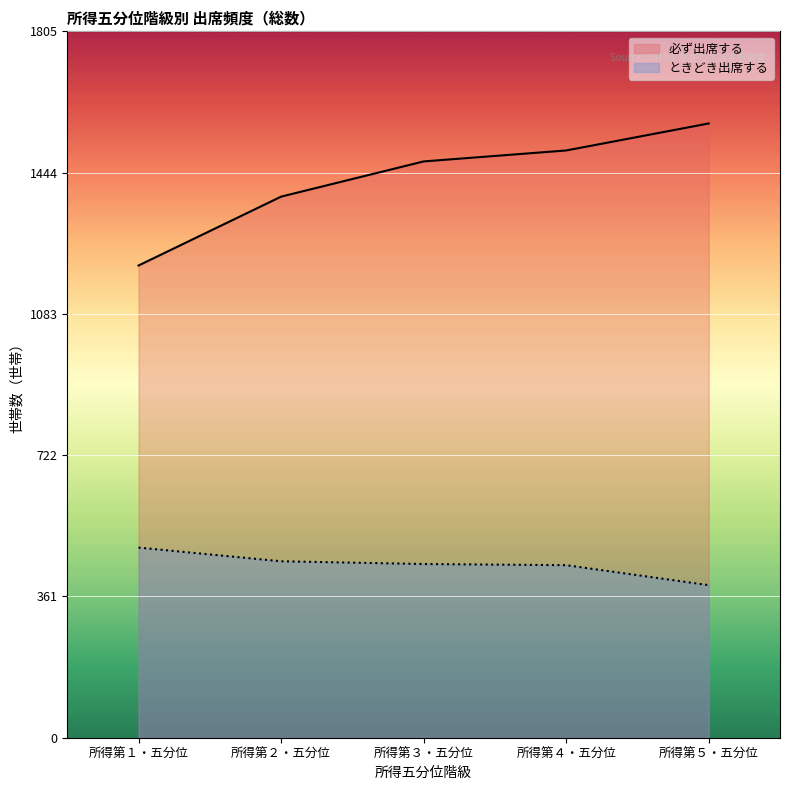

List the labels in order of ときどき出席する value, smallest first.

所得第５・五分位, 所得第４・五分位, 所得第３・五分位, 所得第２・五分位, 所得第１・五分位